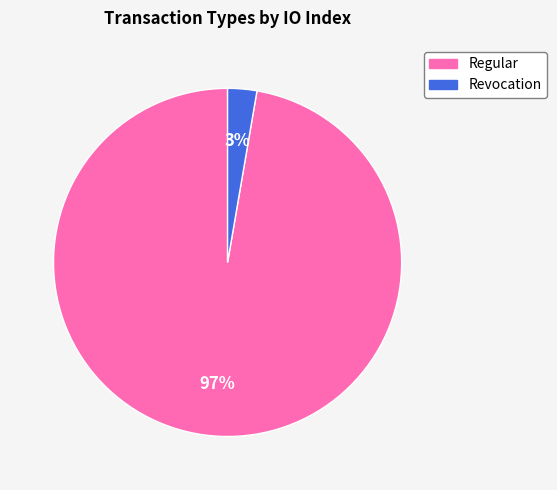

Is it true that Regular is 97% of the pie?

True